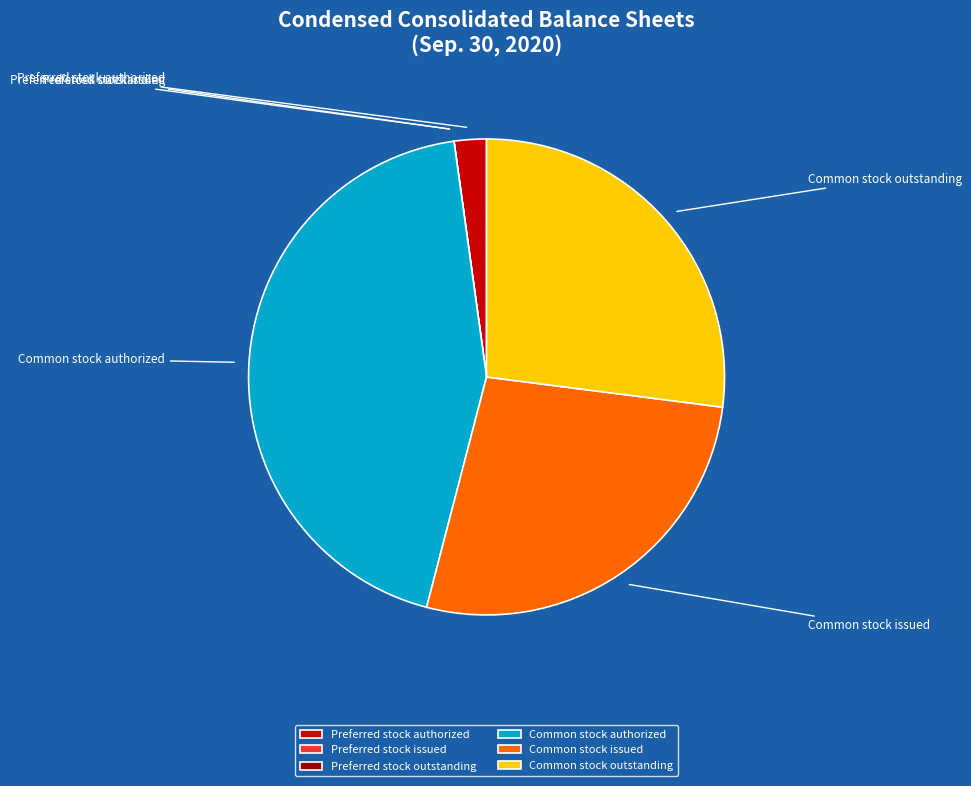

Rank the categories by value from highest to lowest.

Common stock authorized, Common stock issued, Common stock outstanding, Preferred stock authorized, Preferred stock issued, Preferred stock outstanding